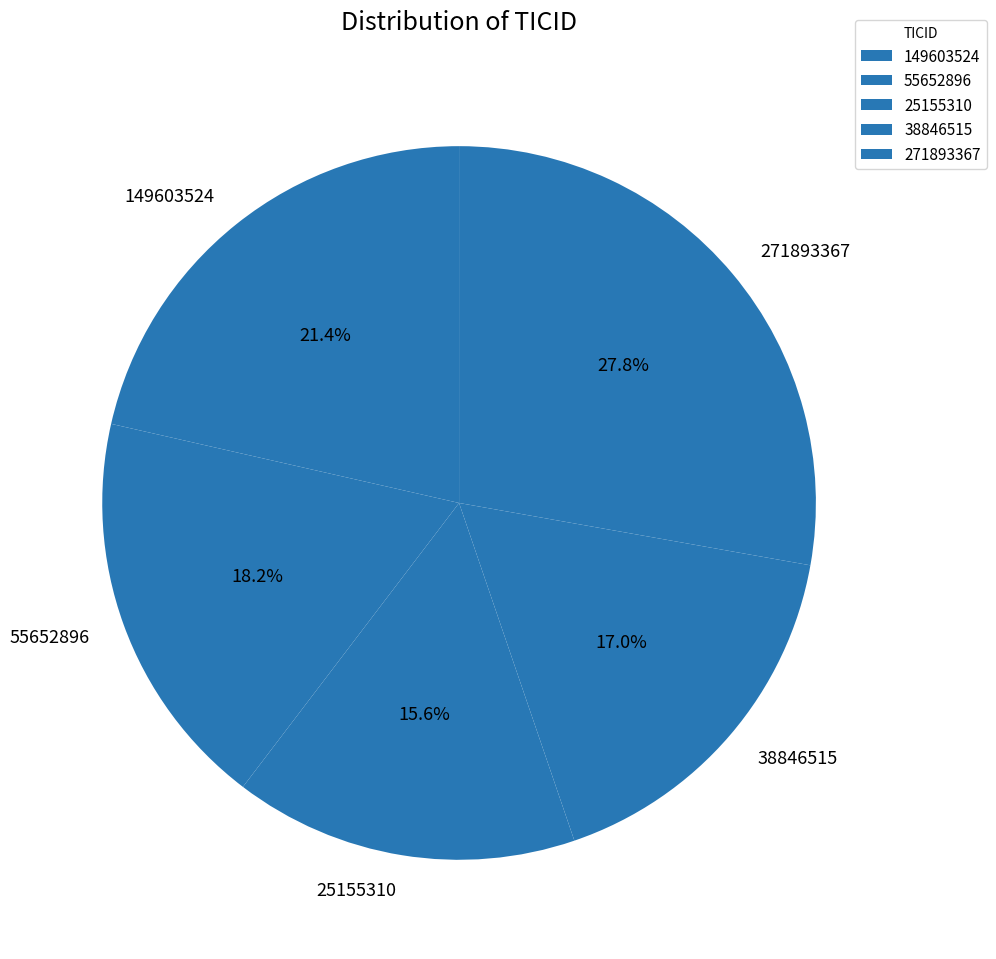

To the nearest percent, what is the average slice percentage?

20%